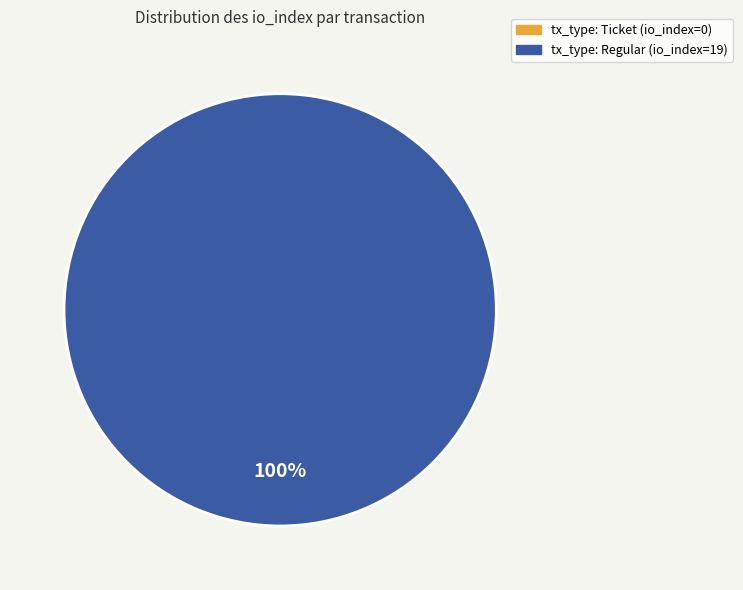

What is the smallest slice in the pie chart?

tx_type: Ticket (io_index=0)